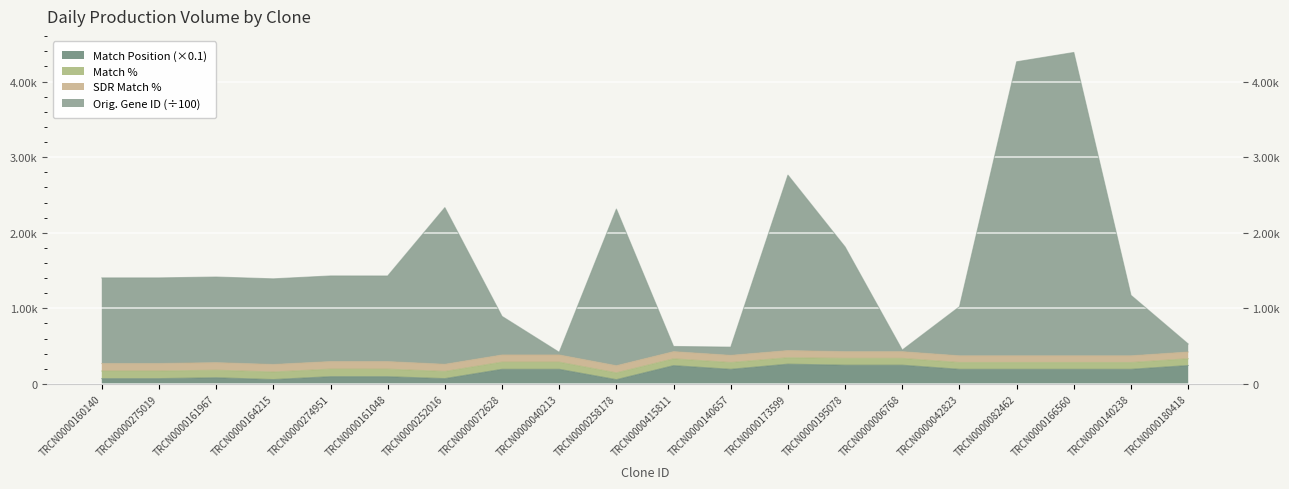

Which label corresponds to the smallest value in the chart?

TRCN0000258178